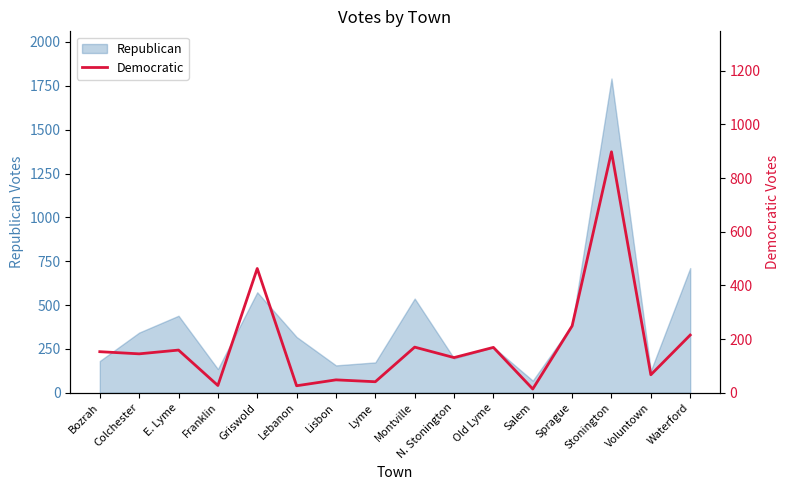

Is it true that Republican equals 173 at Lyme?

True